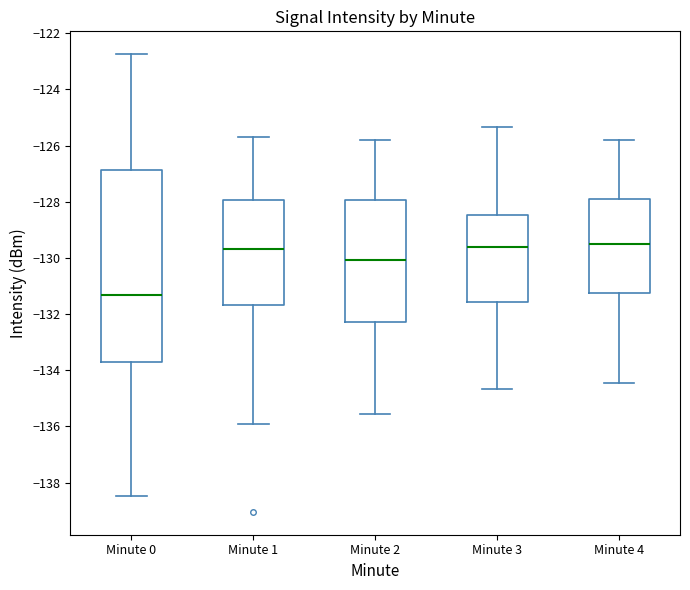

Which box has the lowest median line?

Minute 0